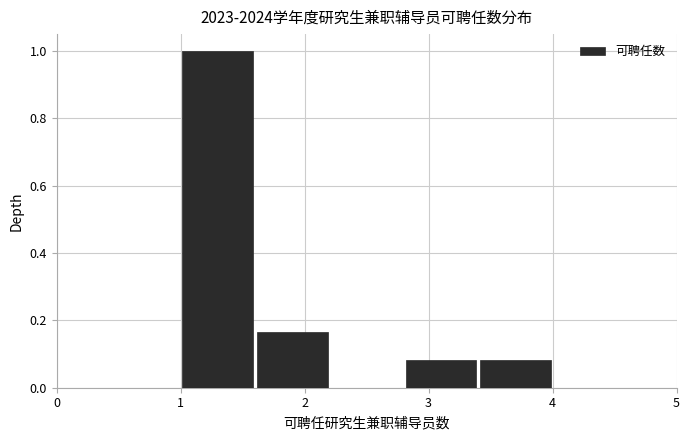

Reading left to right, list every bar in this chart as the range it spans on the x-axis followed by its height. The values are not printed on the chart, so give them approximately, as read against the axis.

1.0 to 1.6: 1.00
1.6 to 2.2: 0.16
2.2 to 2.8: 0
2.8 to 3.4: 0.08
3.4 to 4.0: 0.08